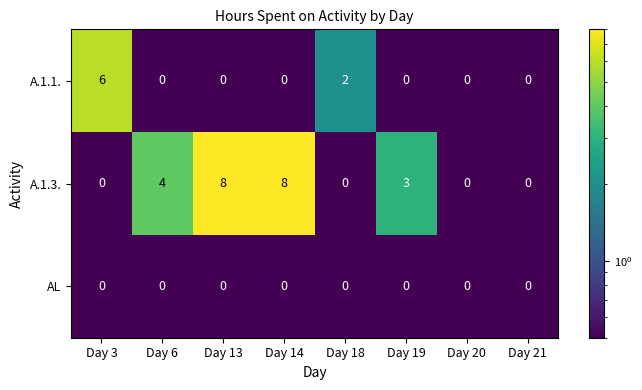

At how many categories does at least one series exceed 5?

3